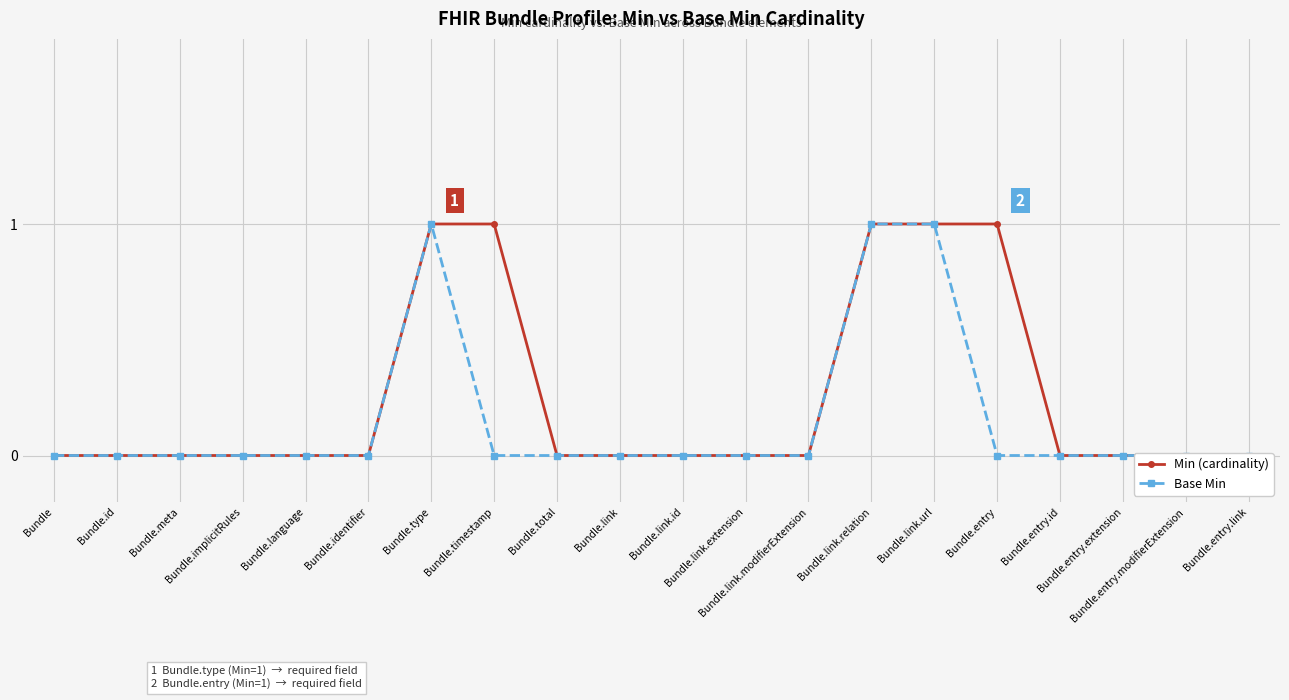

How many Base Min values are between 0 and 1?

20